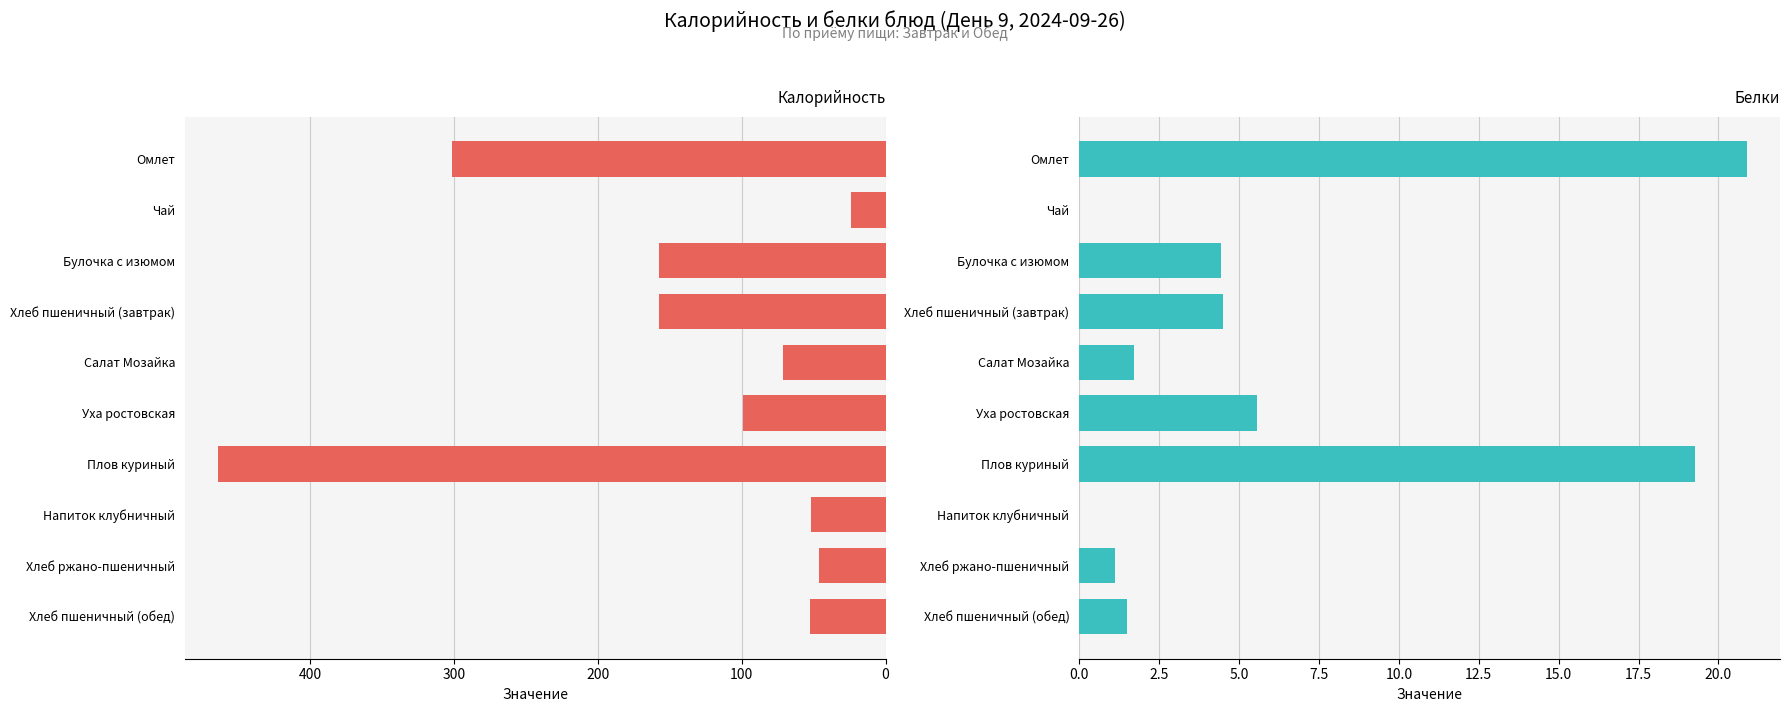

What is the value of the Белки bar at the 4th from the left?

4.5